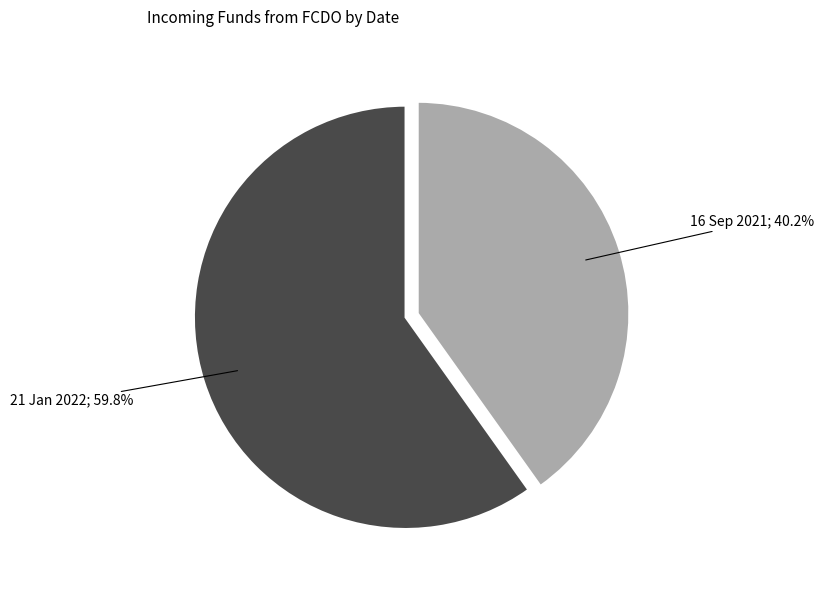

What percentage do 21 Jan 2022 and 16 Sep 2021 together represent?

100.0%